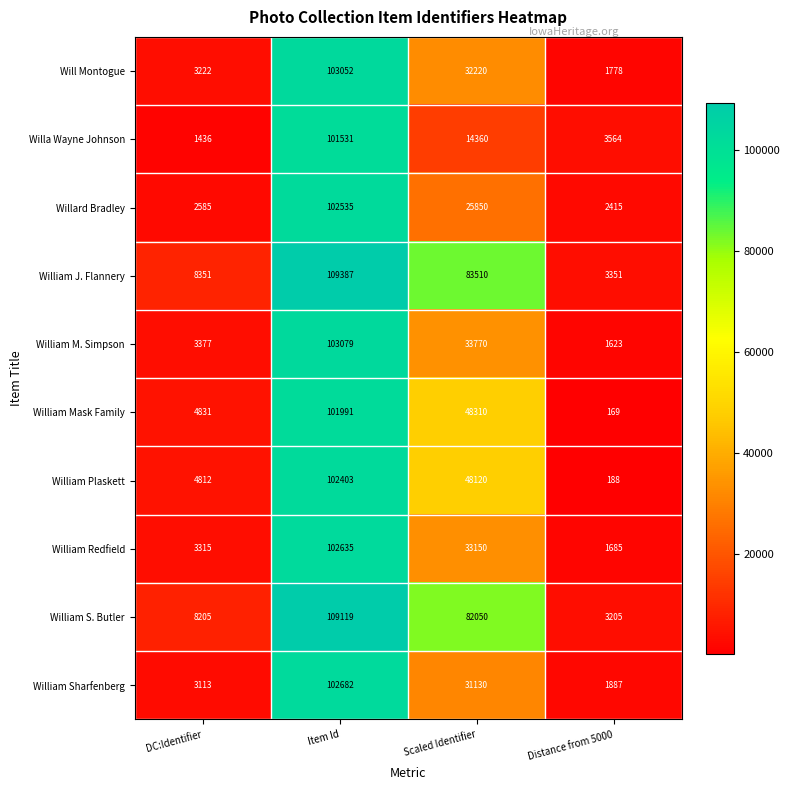

What is the sum of all Willa Wayne Johnson values?

120891